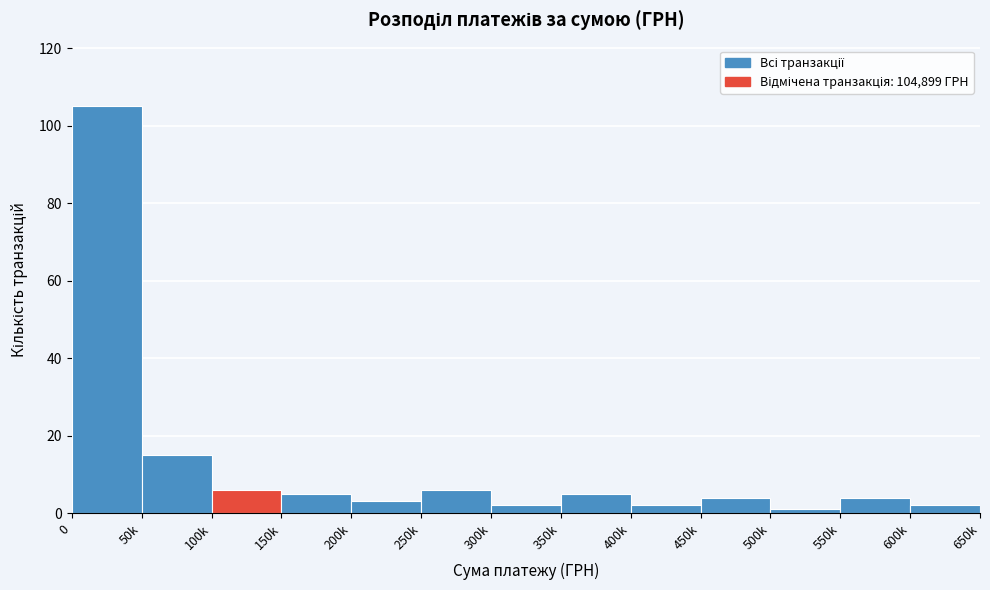

Reading right to left, extract all data points from this chart.

600k=2	550k=4	500k=1	450k=4	400k=2	350k=5	300k=2	250k=6	200k=3	150k=5	100k=6	50k=15	0=105